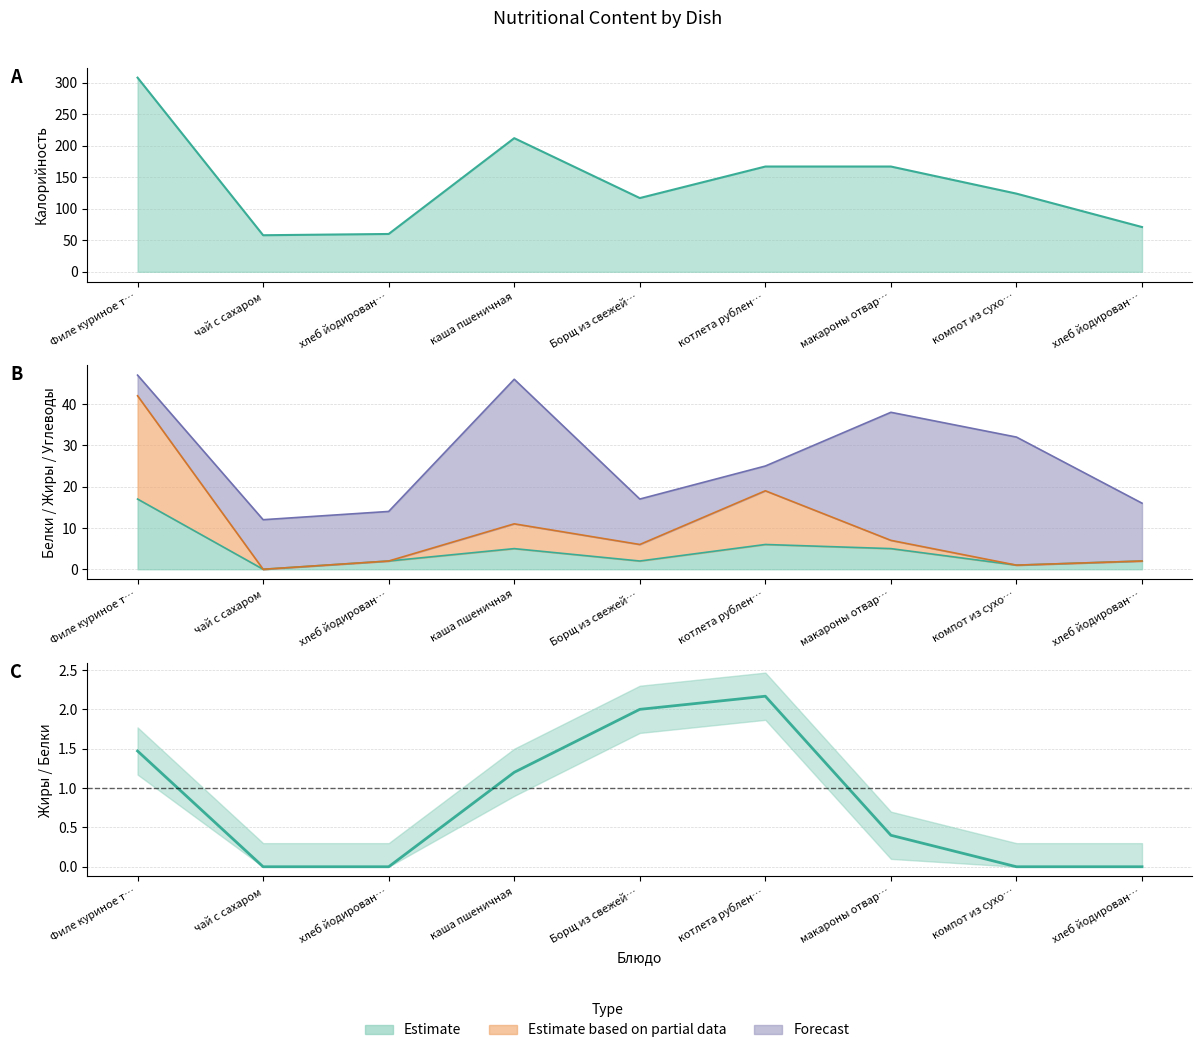

How many lines are shown in the chart?

3